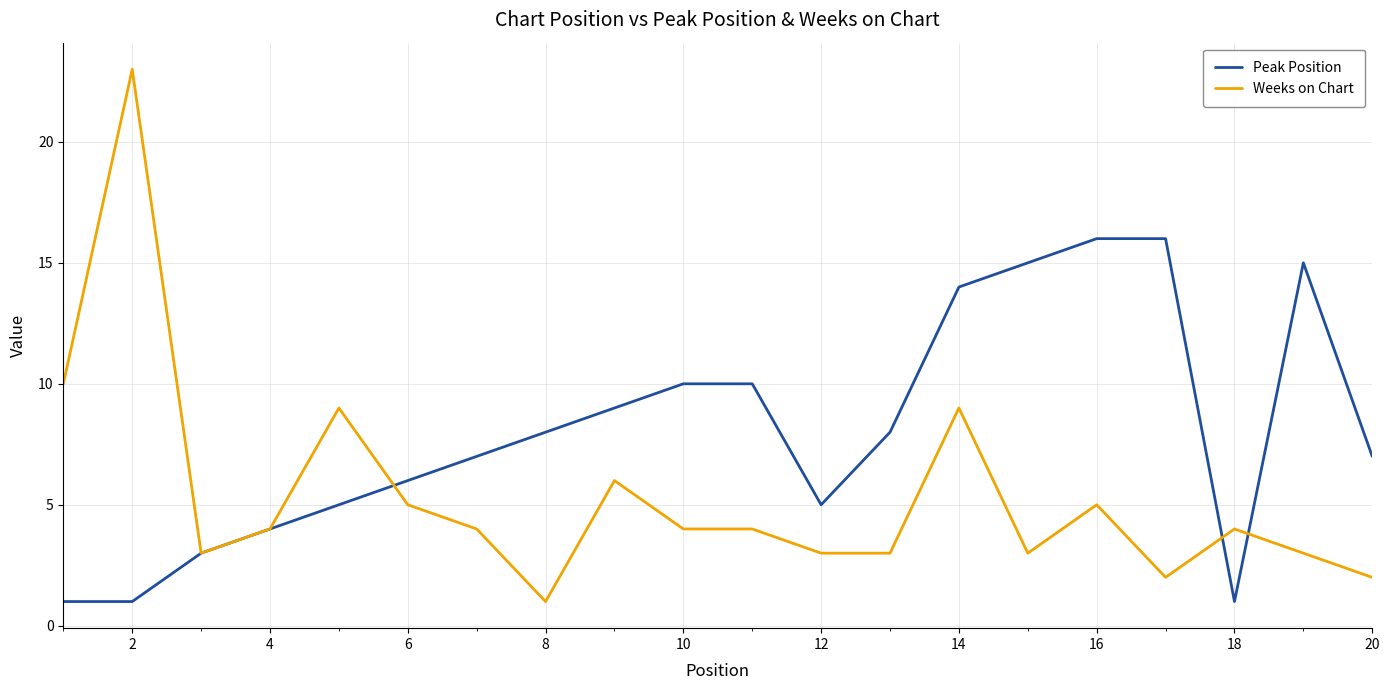

What is the maximum value for Peak Position?

16